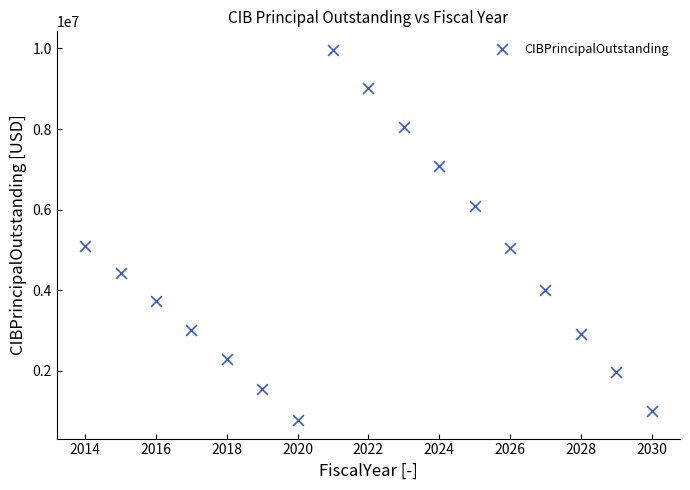

What is the range of Y values (max minus min)?

9190000